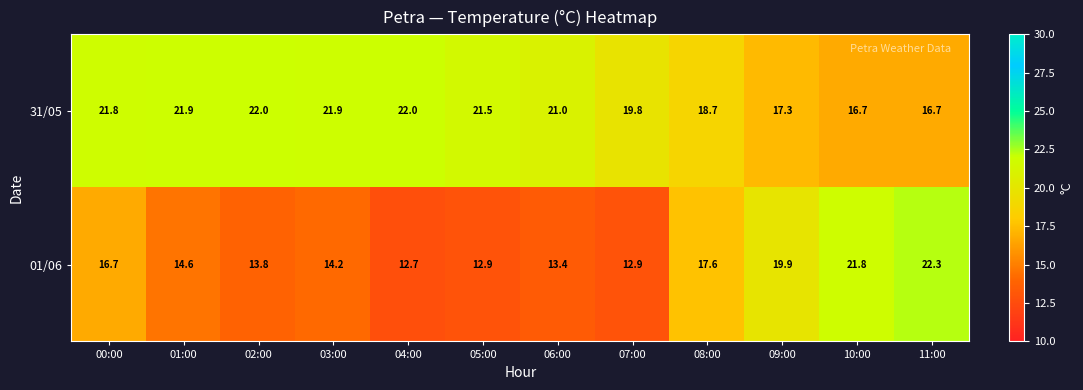

What is the average value of the 01/06 series?

16.1